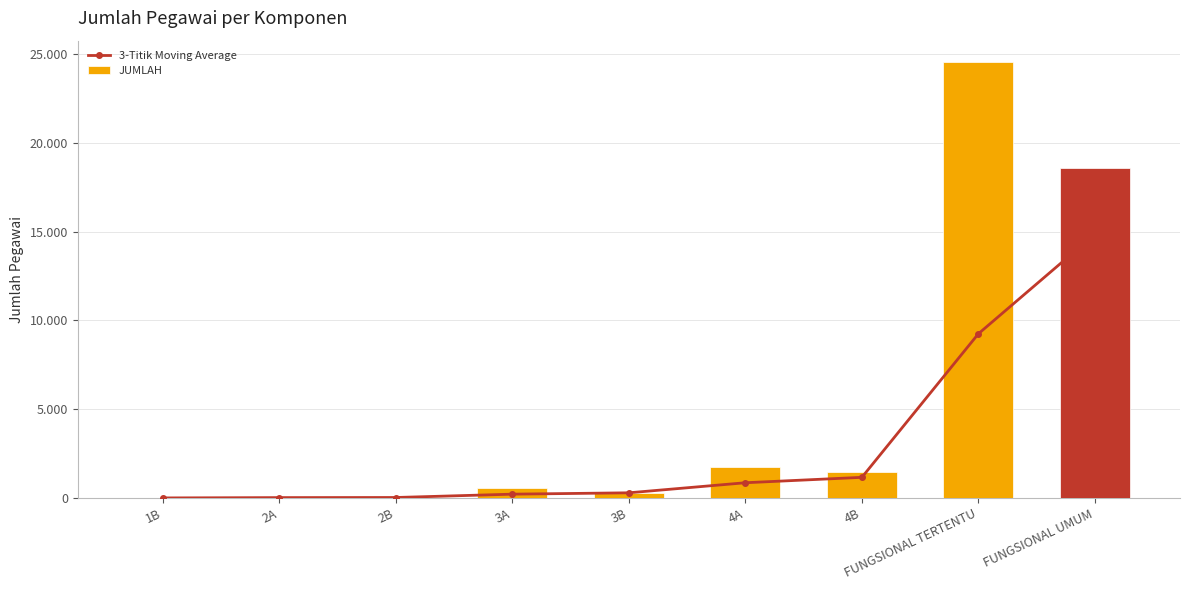

What is the label of the 7th bar from the right?

2B